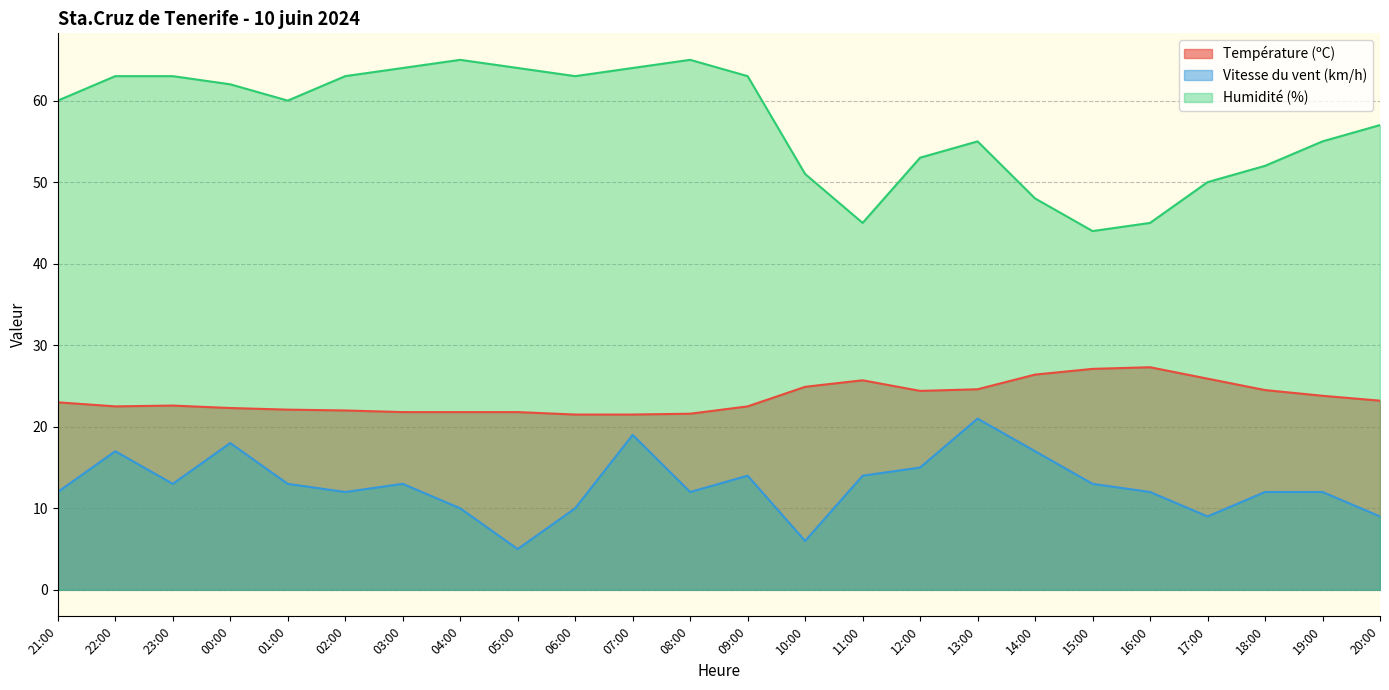

Rank the series at 01:00 from lowest to highest value.

Vitesse du vent (km/h), Température (ºC), Humidité (%)